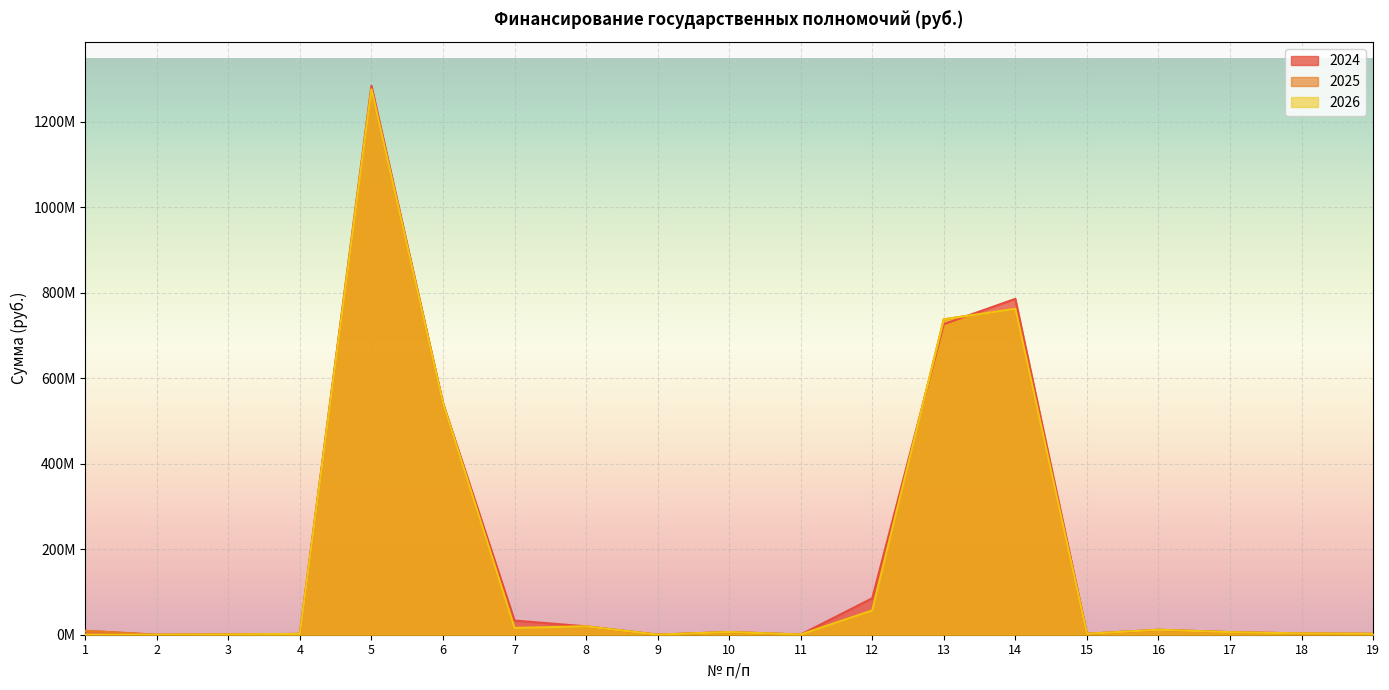

Which has a higher value, 10 or 2?

10